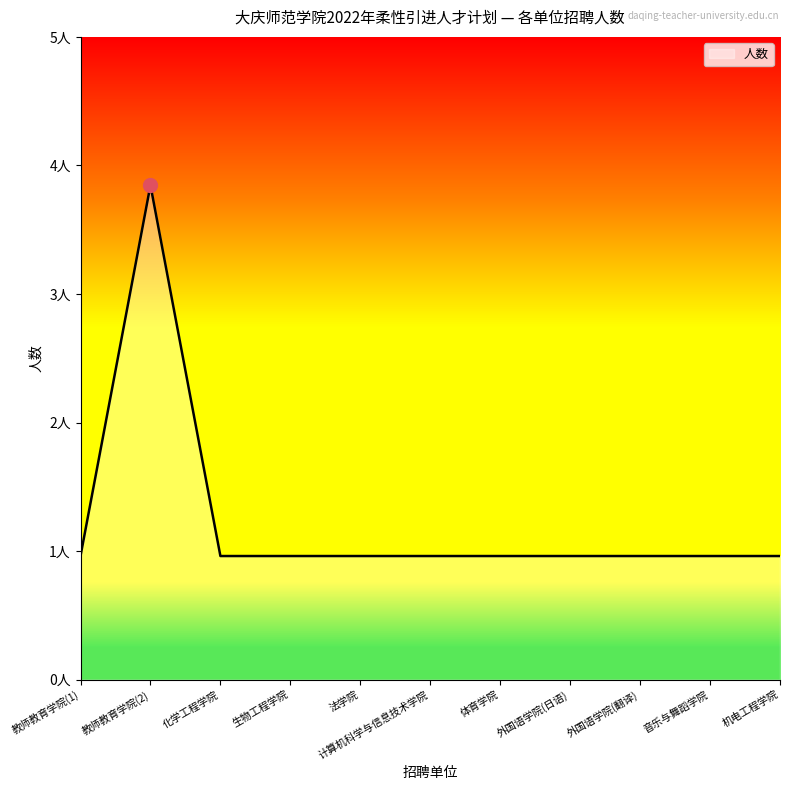

What is the smallest value displayed?

1